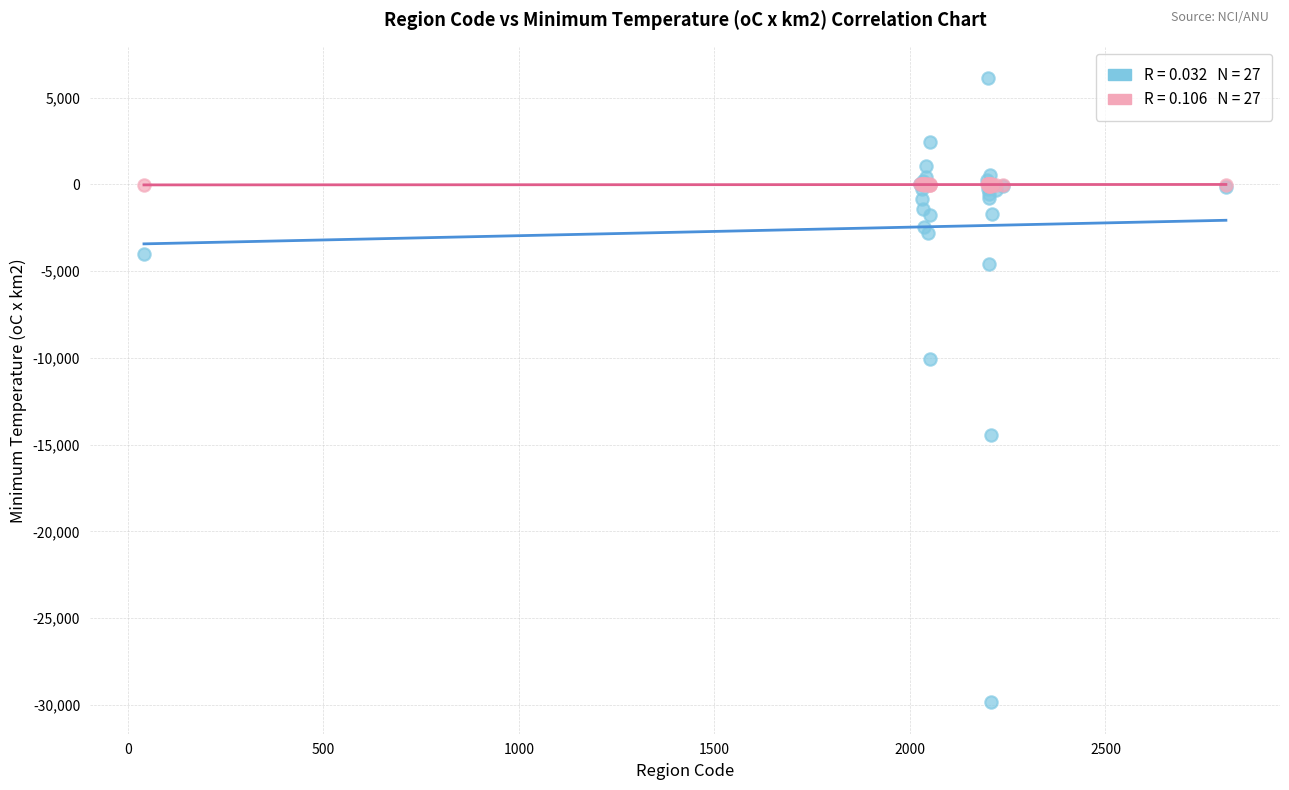

Across all series, what Y value is closest to -11867?

-10056.0